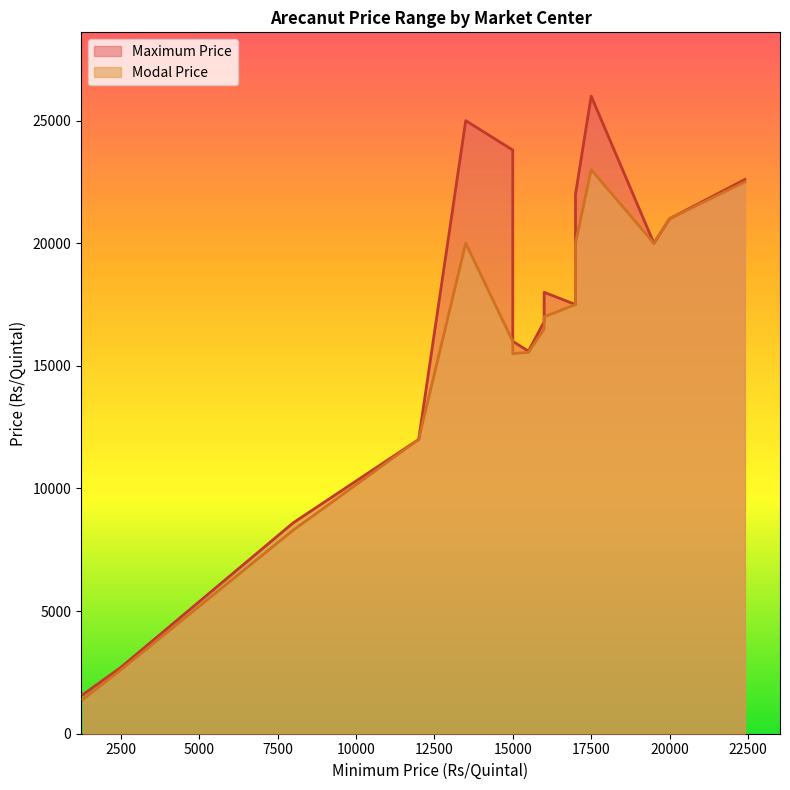

What is the difference between the second highest and minimum values in the Modal Price series?

21100